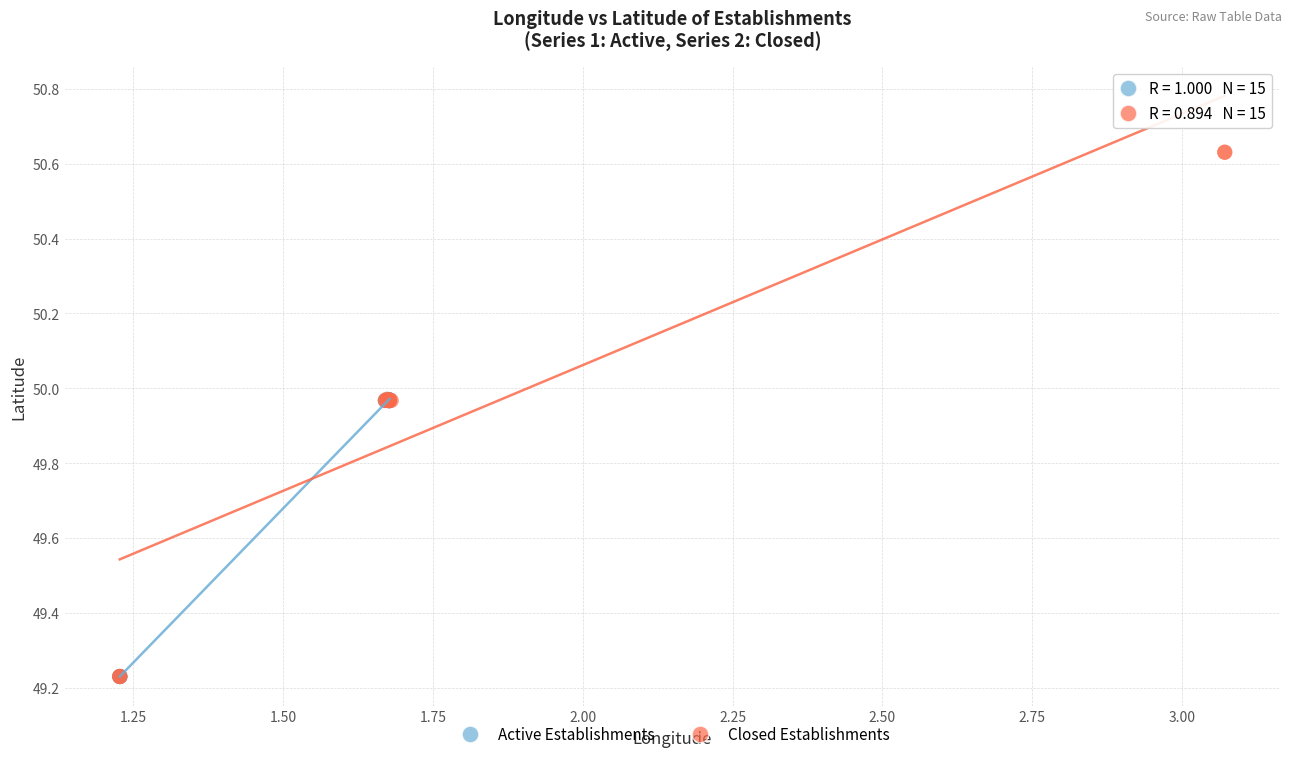

What are all the series names shown in the legend?

Active Establishments, Closed Establishments